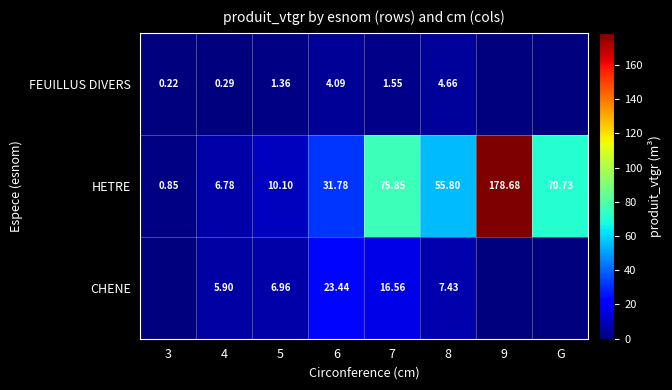

At 7, list the series in order from smallest to largest.

FEUILLUS DIVERS, CHENE, HETRE